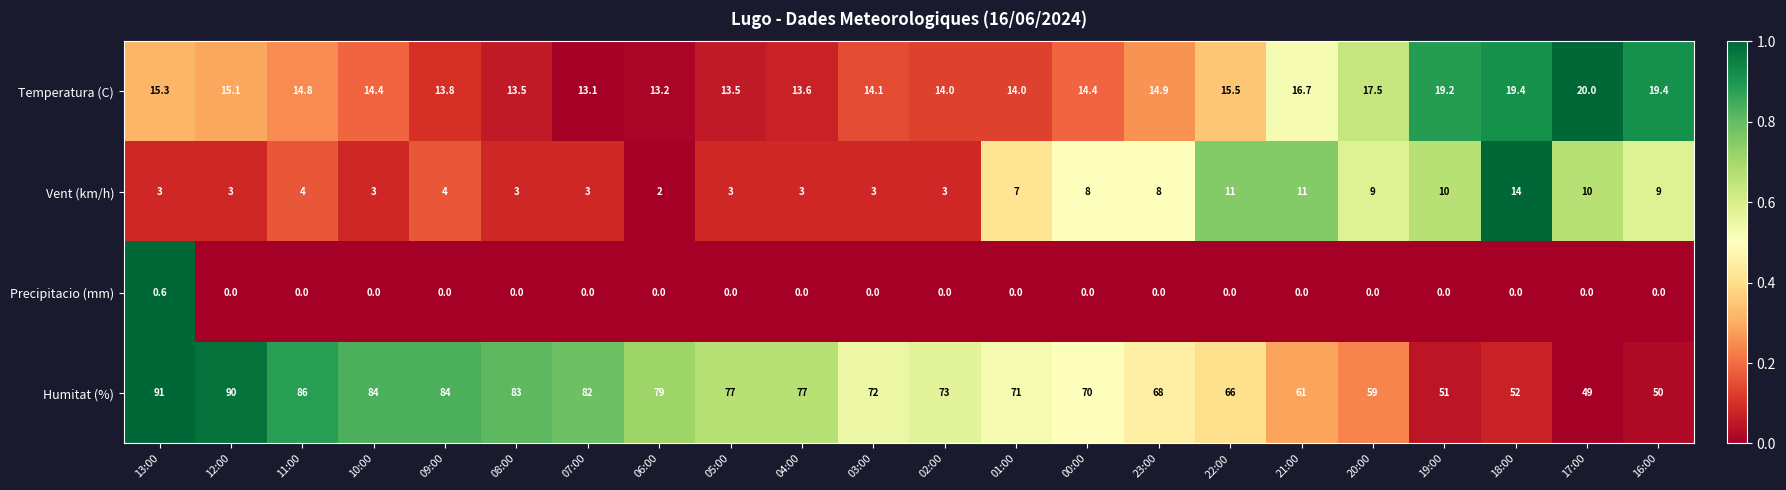

How many categories are shown in the chart?

22